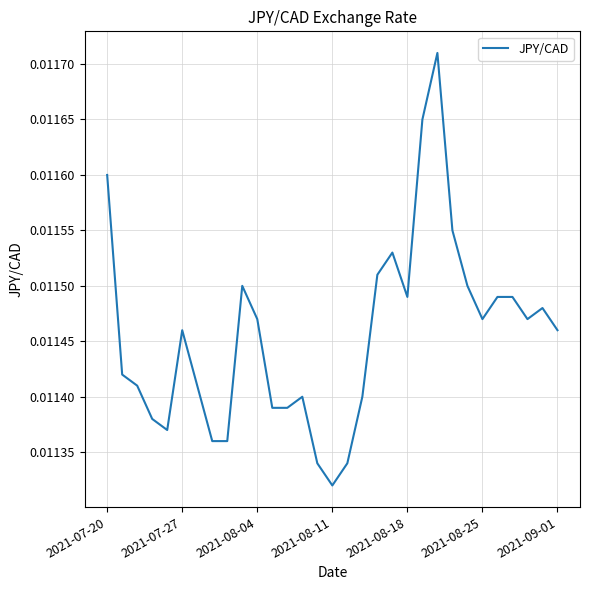

How many points are lower than both their immediate neighbors (excluding endpoints)?

5